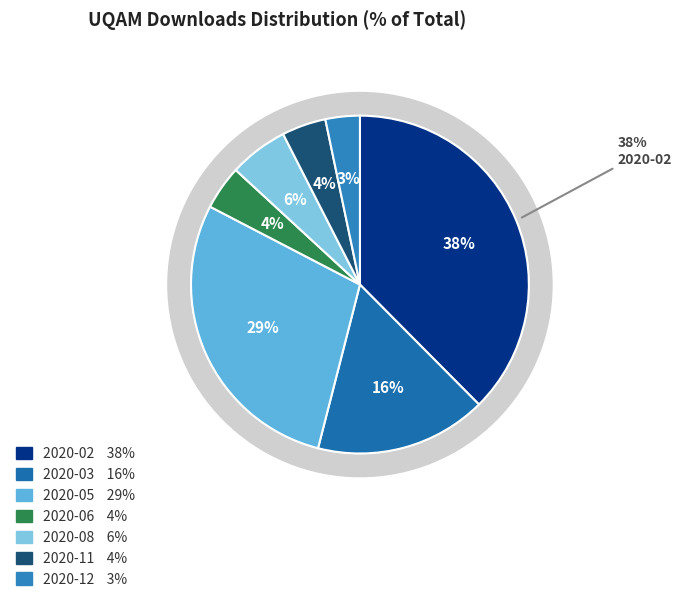

How many slices are in this pie chart?

7